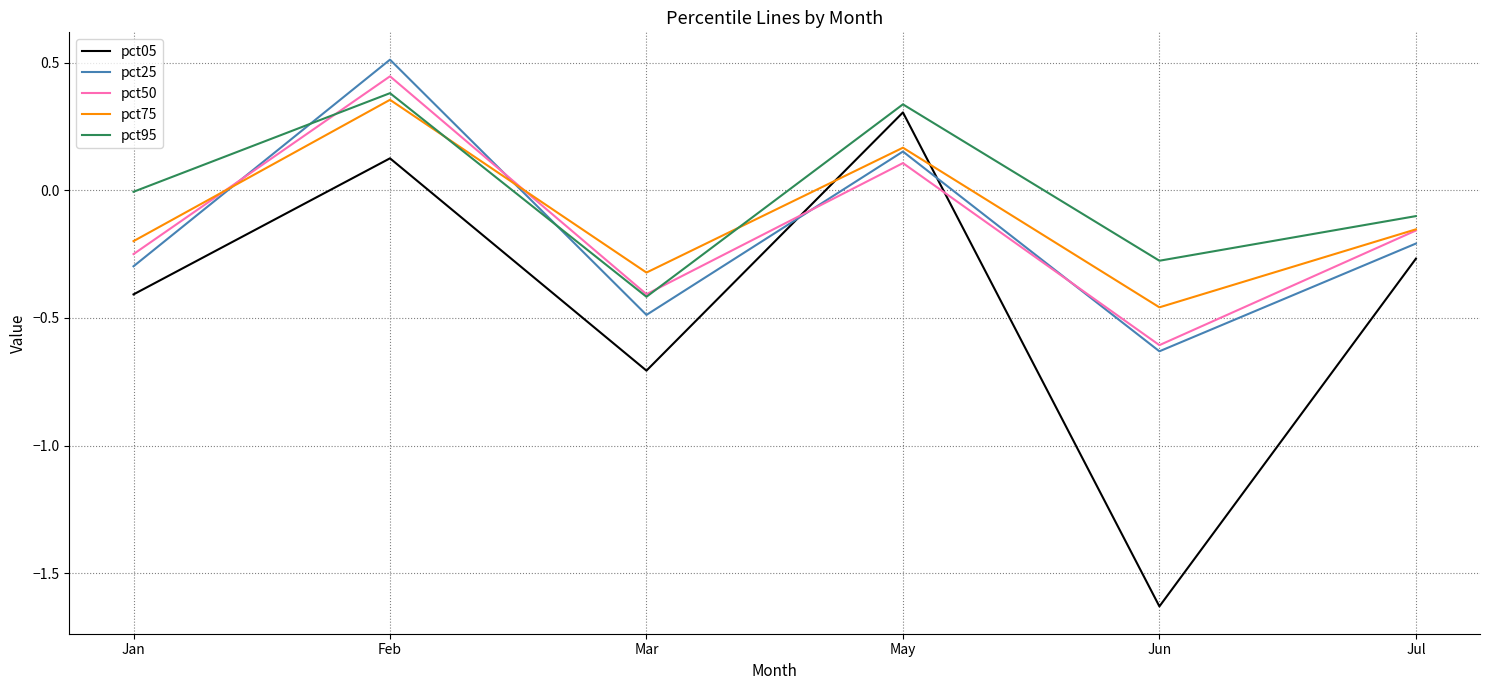

What are all the series names shown in the legend?

pct05, pct25, pct50, pct75, pct95